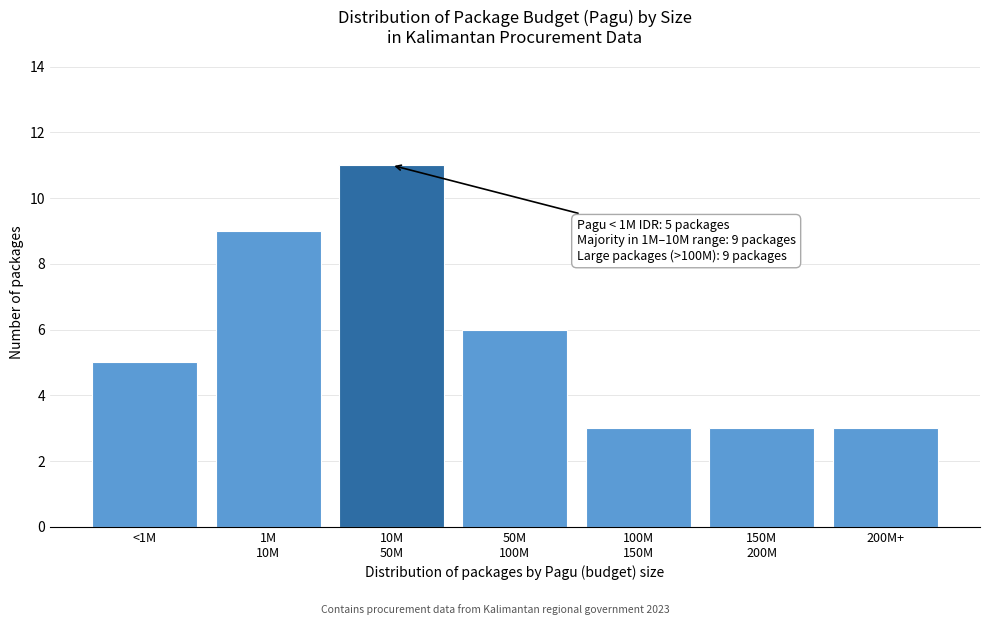

Reading right to left, extract all data points from this chart.

3	3	3	6	11	9	5